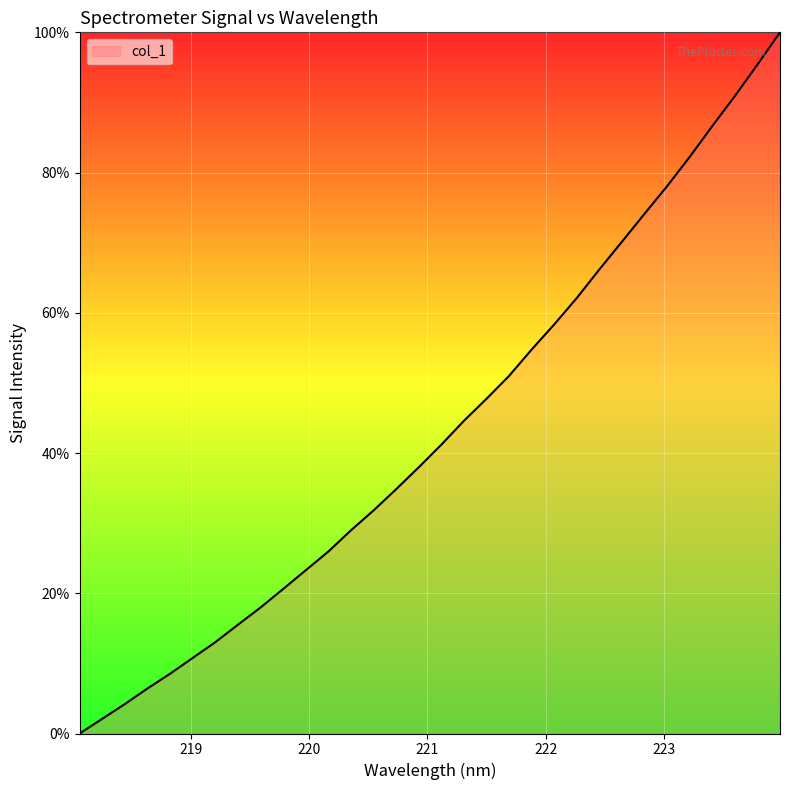

What is the greatest value displayed?

100.0